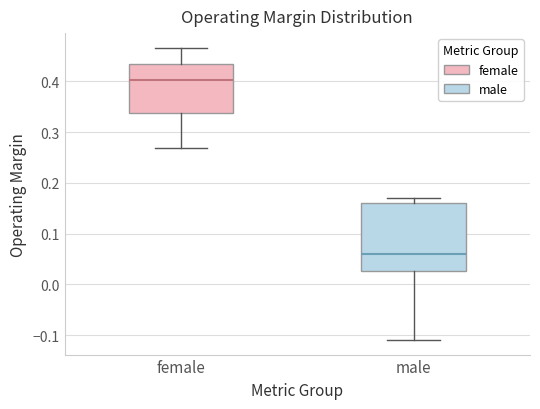

Reading left to right, read every box against the y-axis: the position of its median line, the range the box covers, and the ends of its whiskers. The values are not printed on the chart, so give them approximately, as read against the axis.

female: median 0.40, box 0.34 to 0.43, whiskers 0.27 to 0.47
male: median 0.06, box 0.03 to 0.16, whiskers -0.11 to 0.17